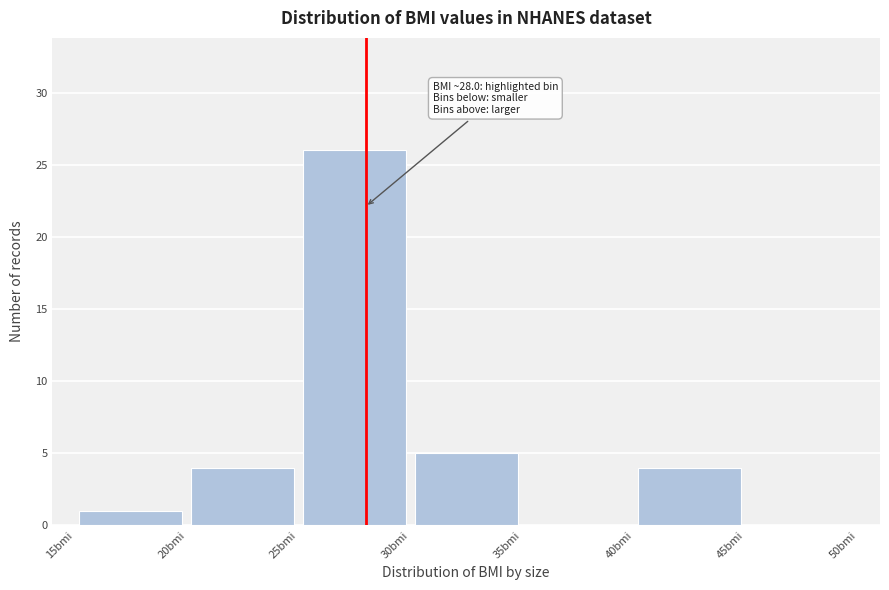

Which range on the x-axis has the tallest bar?

25 to 30